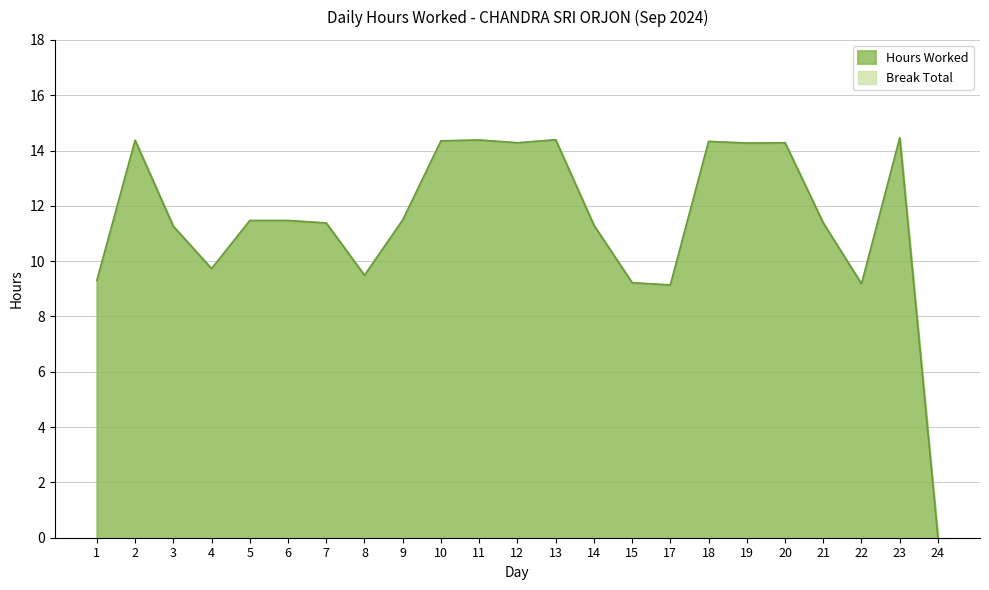

Read the value at 10.

14.3